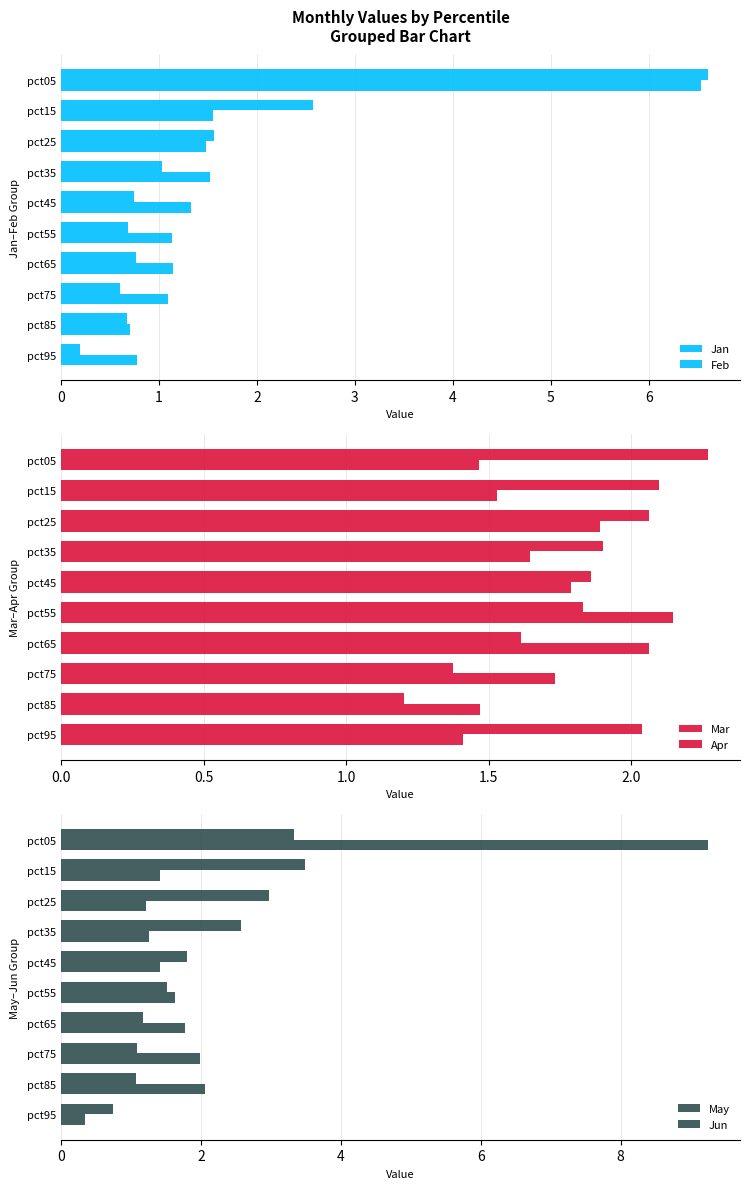

How many values in the Jun series exceed 1?

9